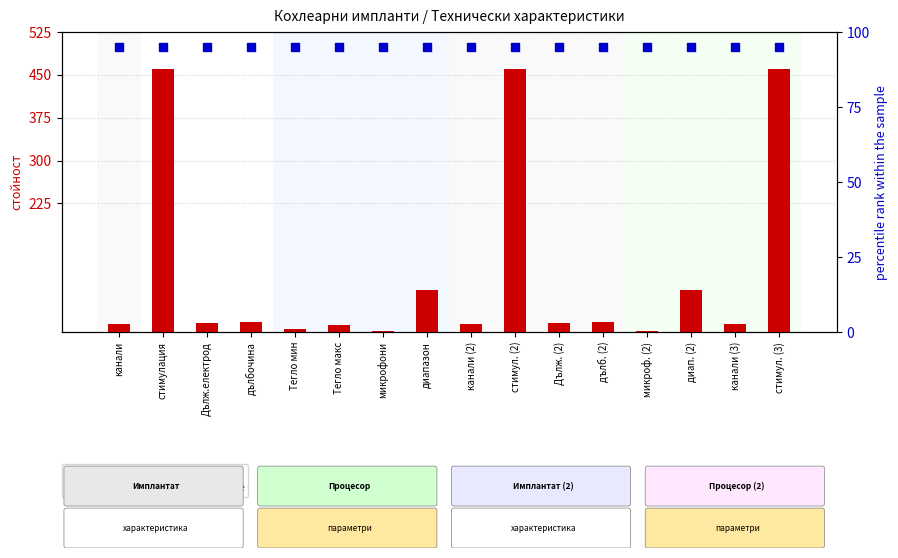

Which series has the largest total across all categories?

count